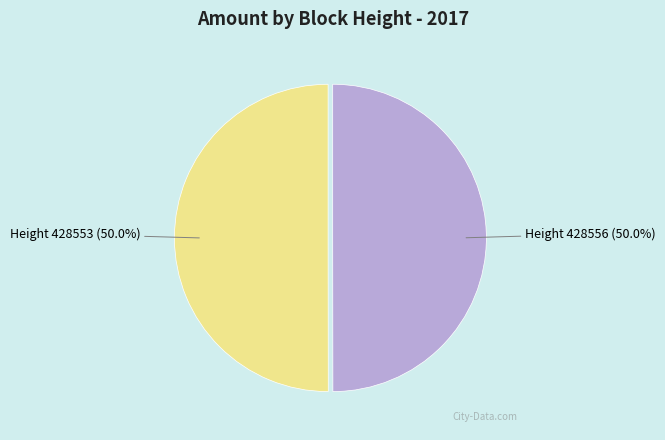

Approximately how many times larger is the value at Height 428553 compared to Height 428556?

1.0